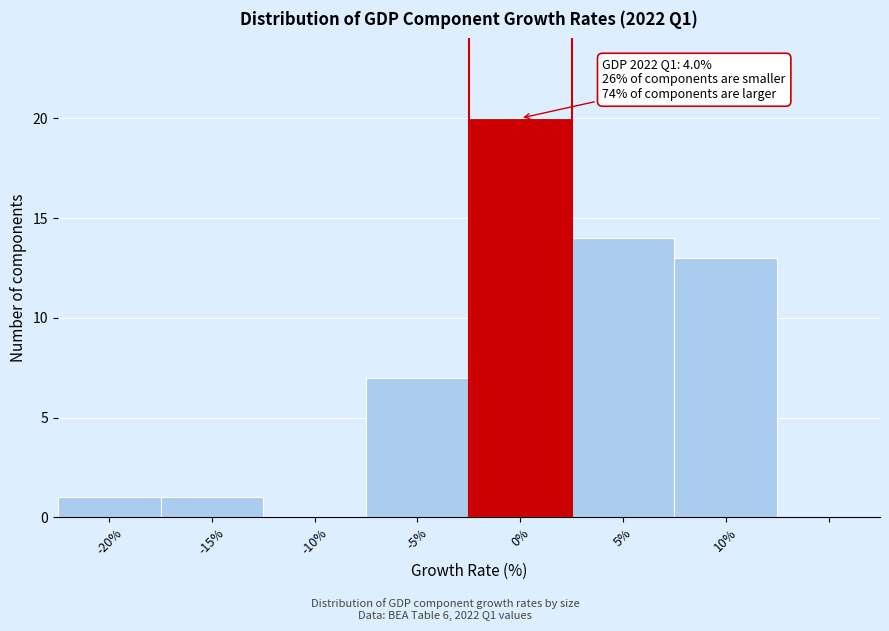

Reading left to right, extract all data points from this chart.

-20%=1	-15%=1	-10%=0	-5%=7	0%=20	5%=14	10%=13